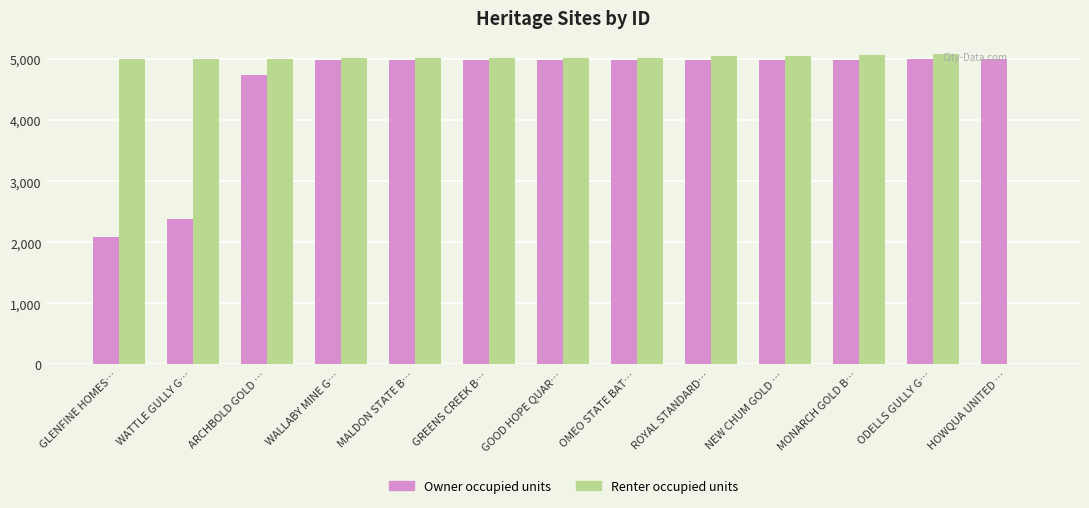

Is the value of Owner occupied units at WATTLE GULLY G… greater than the value of Renter occupied units at MONARCH GOLD B…?

No